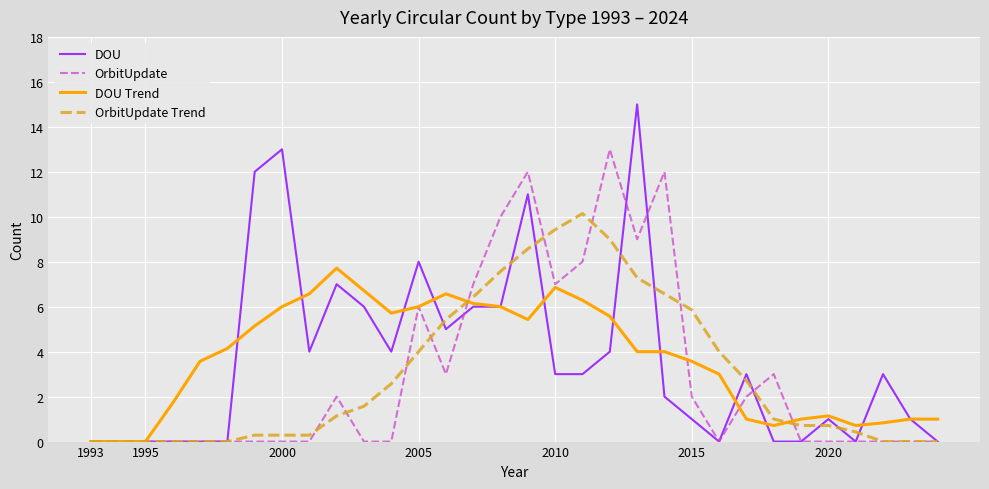

What is the greatest value displayed?

15.0